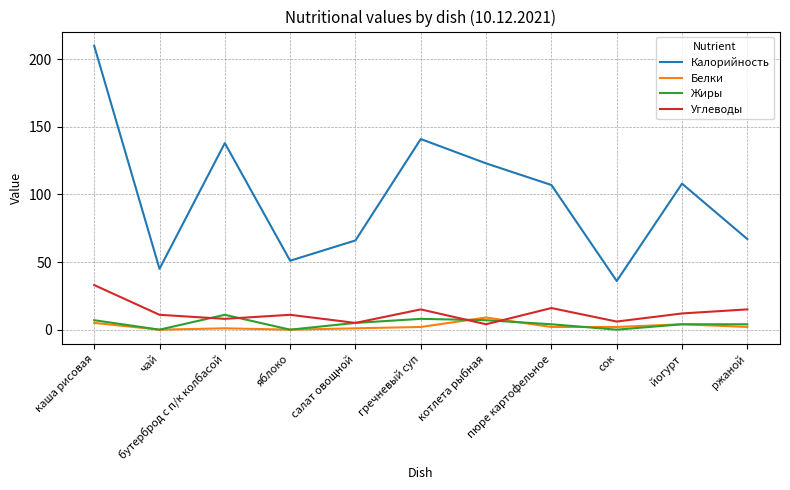

True or false: Белки has more than 1 points higher than both neighbors.

True